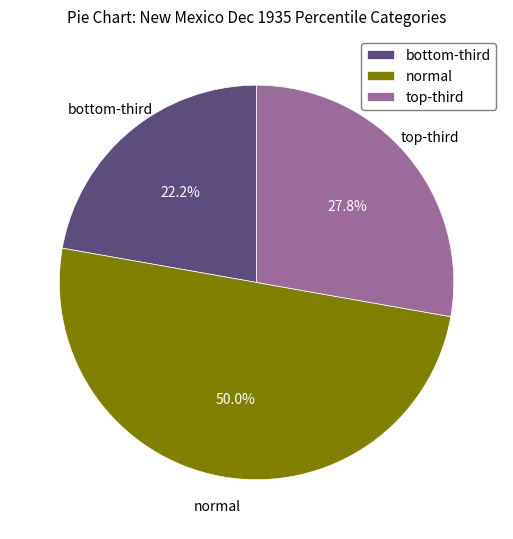

Which slice is the largest?

normal